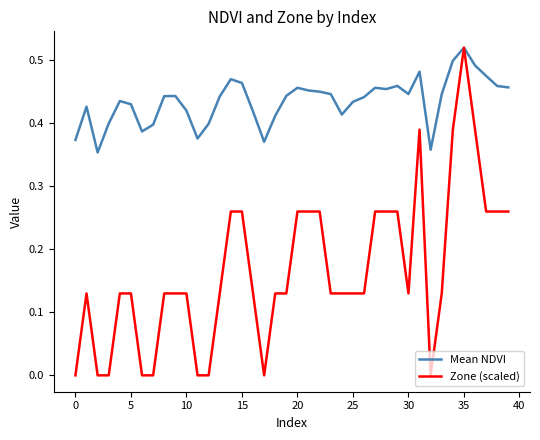

Which series has the largest total across all categories?

Mean NDVI